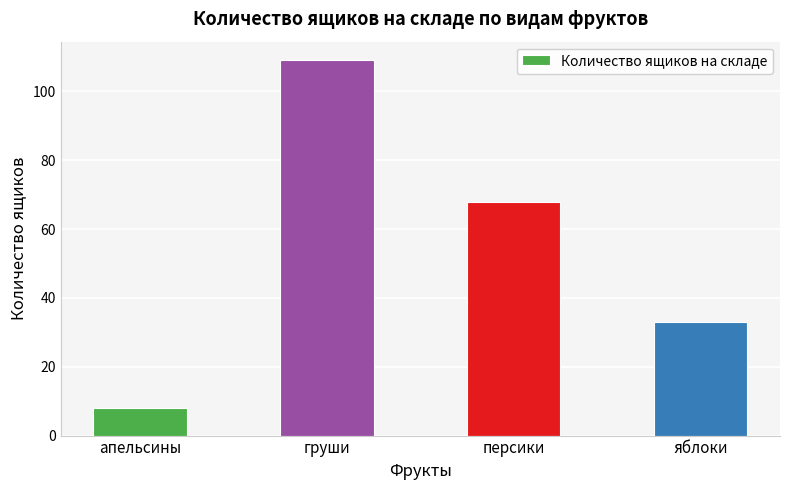

The value at груши is 109. True or false?

True